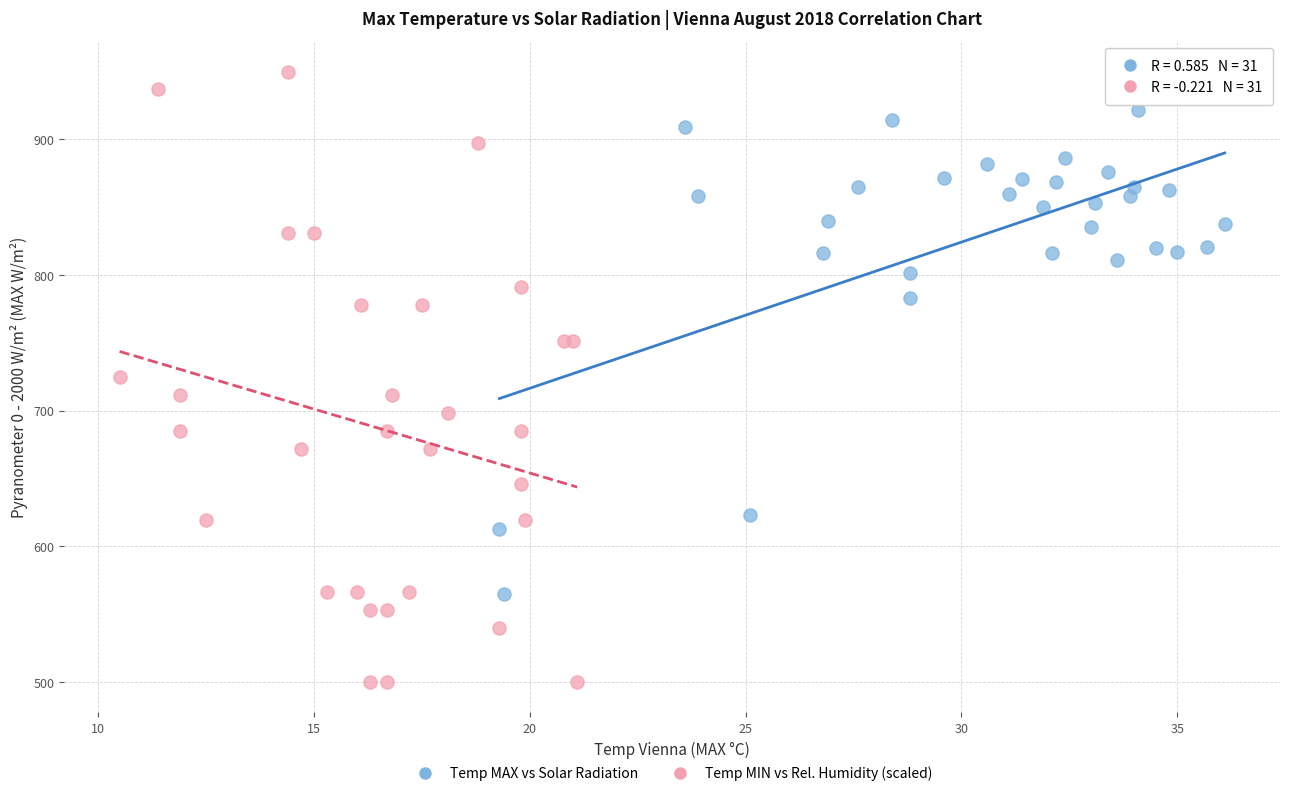

Which series contains the lowest Y value?

Temp MIN vs Rel. Humidity (scaled)